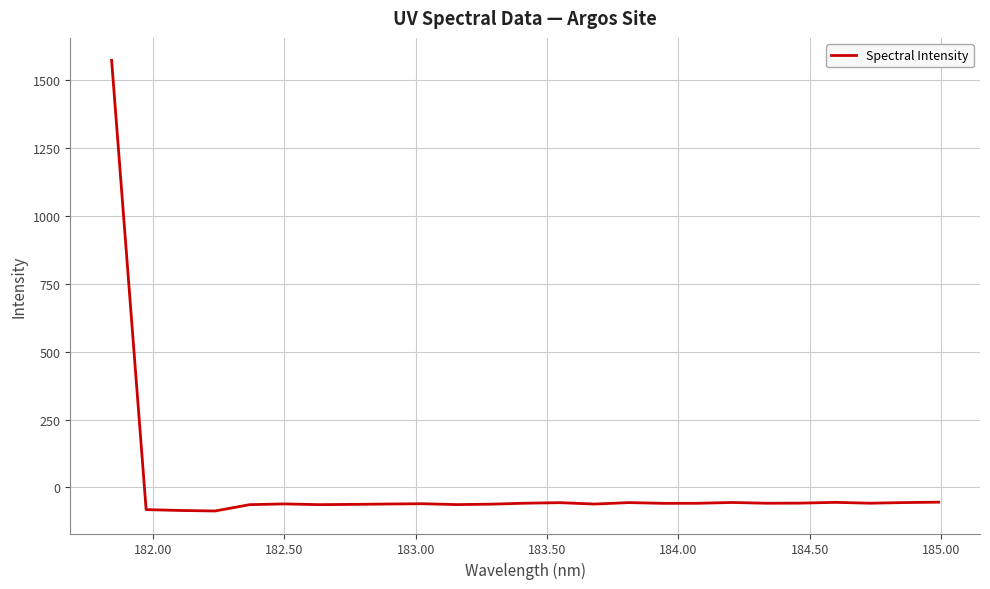

What is the minimum value shown in the chart?

-86.5